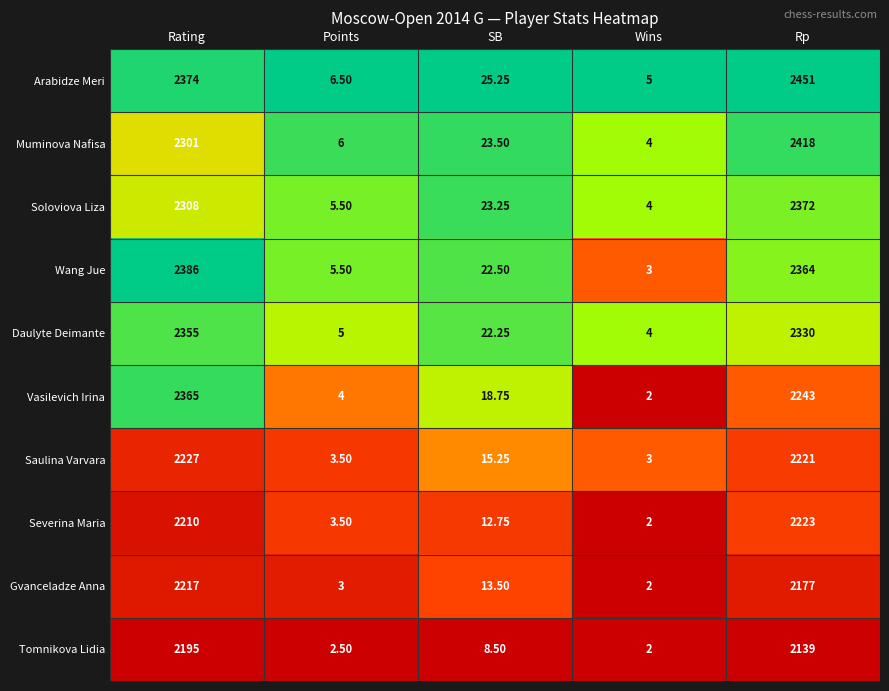

Which series has the largest total across all categories?

Arabidze Meri